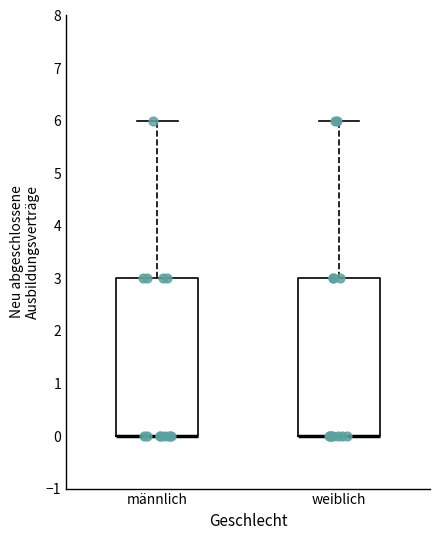

Reading left to right, transcribe this box plot: for each box, give where its median line is, the range the box spans, and where its two whiskers end, as read against the y-axis. The values are not printed on the chart, so give them approximately, as read against the axis.

männlich: median 0 (drawn on the box's lower edge), box 0 to 3, whiskers 0 to 6
weiblich: median 0 (drawn on the box's lower edge), box 0 to 3, whiskers 0 to 6